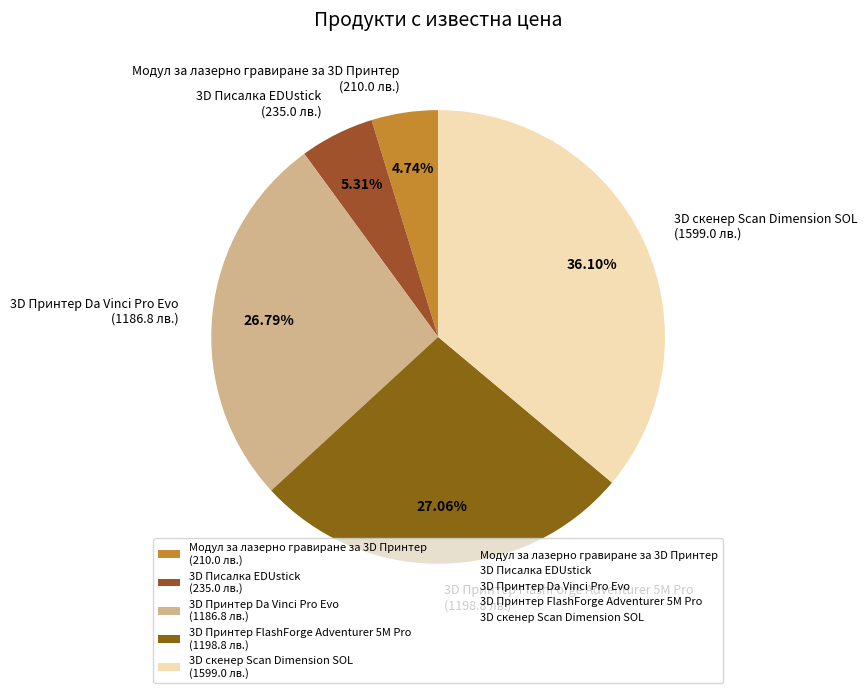

To the nearest percent, what is the difference between the largest and smallest slice percentages?

31%